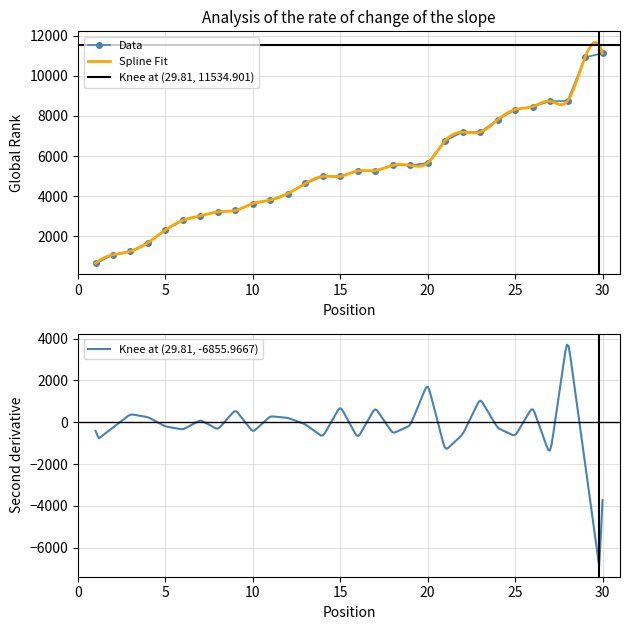

At which category does the chart reach its minimum across all series?

1